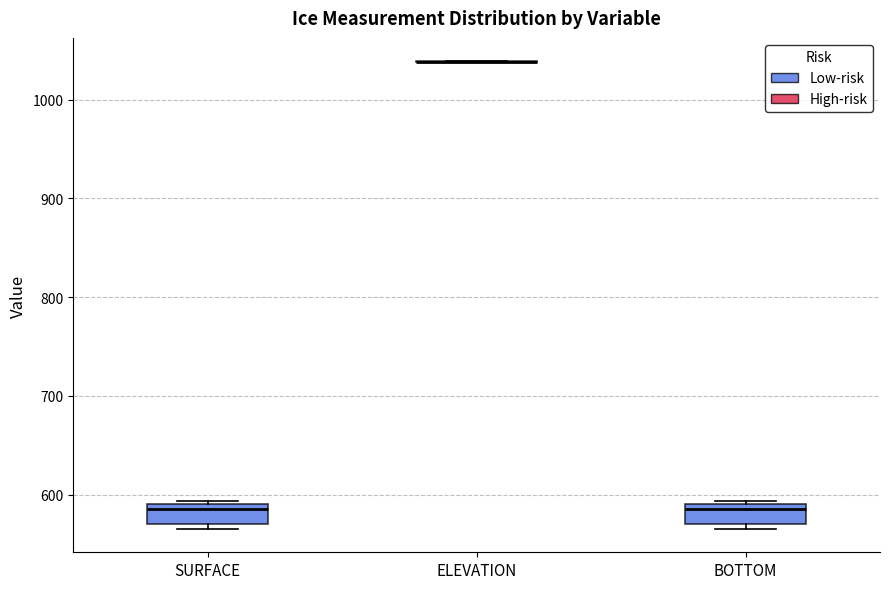

Reading left to right, transcribe this box plot: for each box, give where its median line is, the range the box spans, and where its two whiskers end, as read against the y-axis. The values are not printed on the chart, so give them approximately, as read against the axis.

SURFACE: median 590 (just below the box's upper edge), box 570 to 590, whiskers 570 (just below the box's lower edge) to 590 (just above the box's upper edge)
ELEVATION: box collapsed to a line at 1040, whiskers 1040 to 1040
BOTTOM: median 590 (just below the box's upper edge), box 570 to 590, whiskers 570 (just below the box's lower edge) to 590 (just above the box's upper edge)